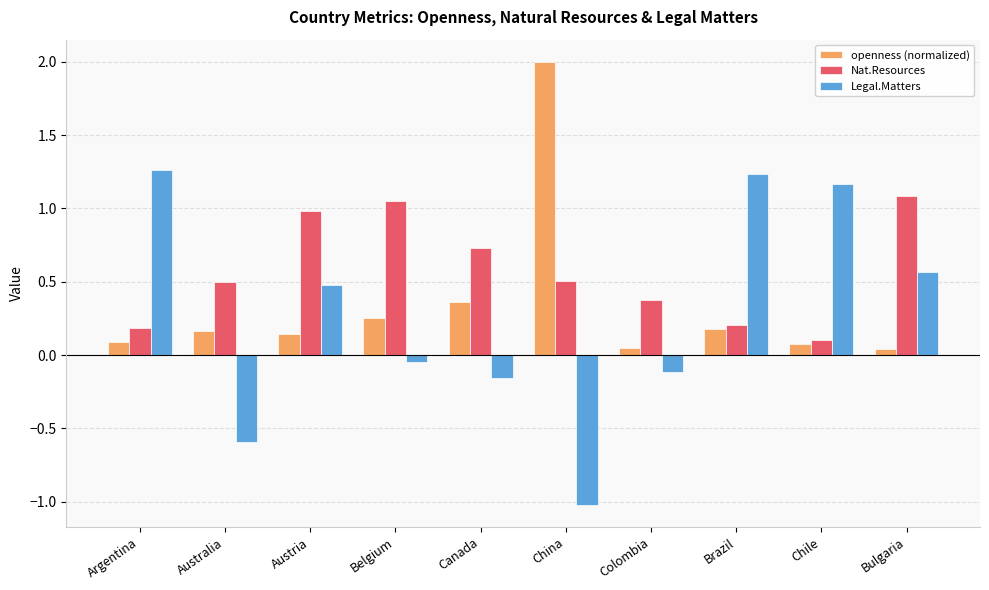

What is the difference between the maximum and minimum values in the openness (normalized) series?

2.0